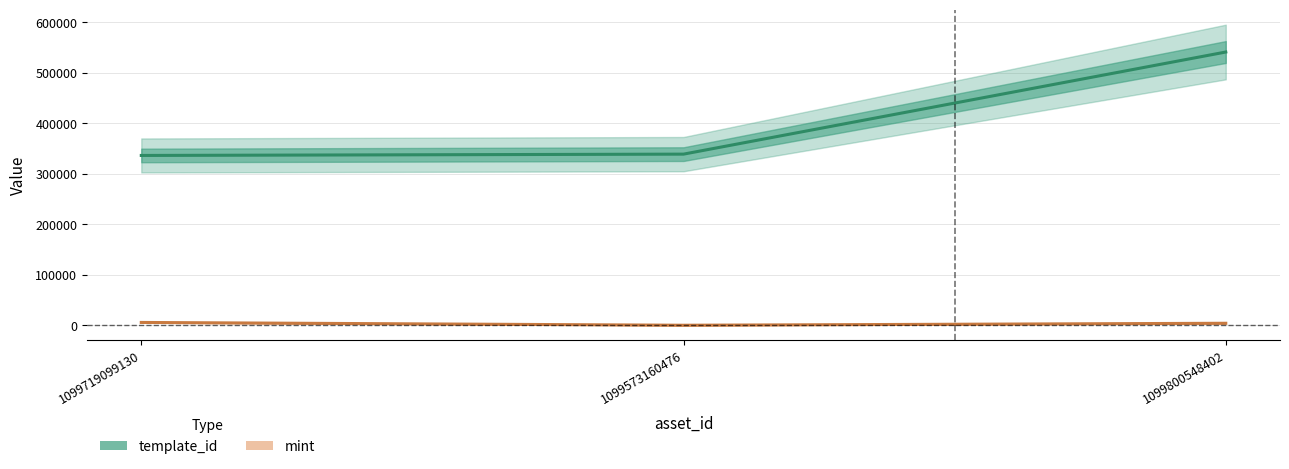

What is the total value across all series at 1099800548402?

545772